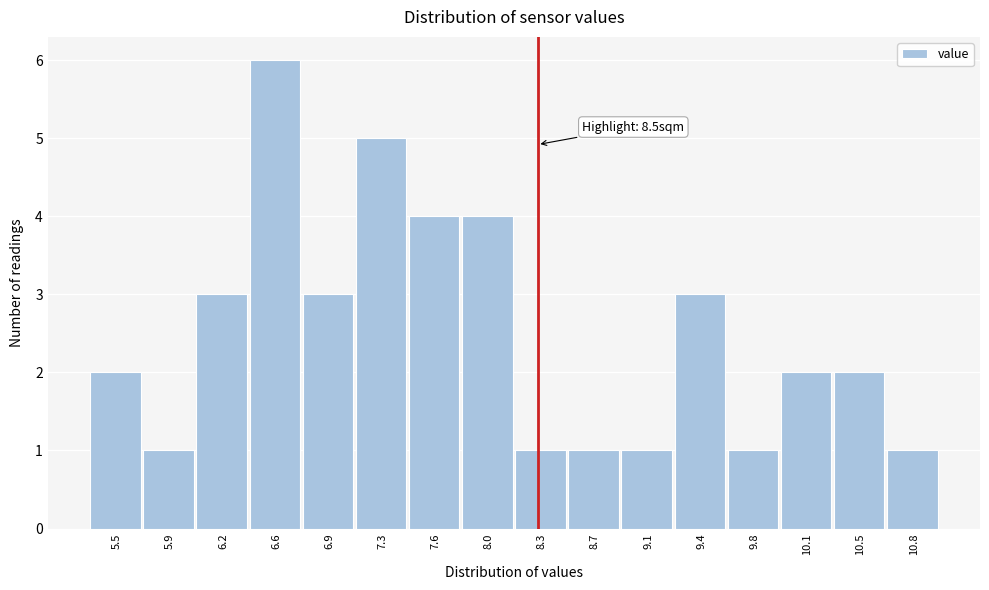

Reading left to right, list all the values displayed in this chart.

5.5=2	5.9=1	6.2=3	6.6=6	6.9=3	7.3=5	7.6=4	8.0=4	8.3=1	8.7=1	9.1=1	9.4=3	9.8=1	10.1=2	10.5=2	10.8=1